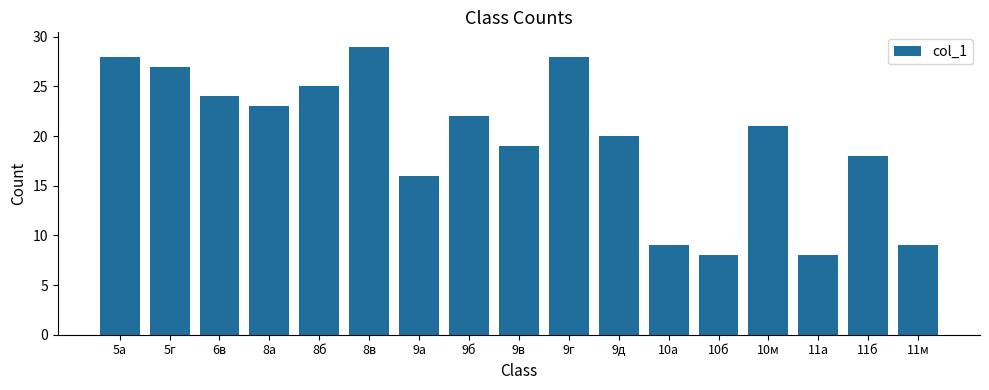

What is the ratio of the value at 11м to the value at 8в?

0.3